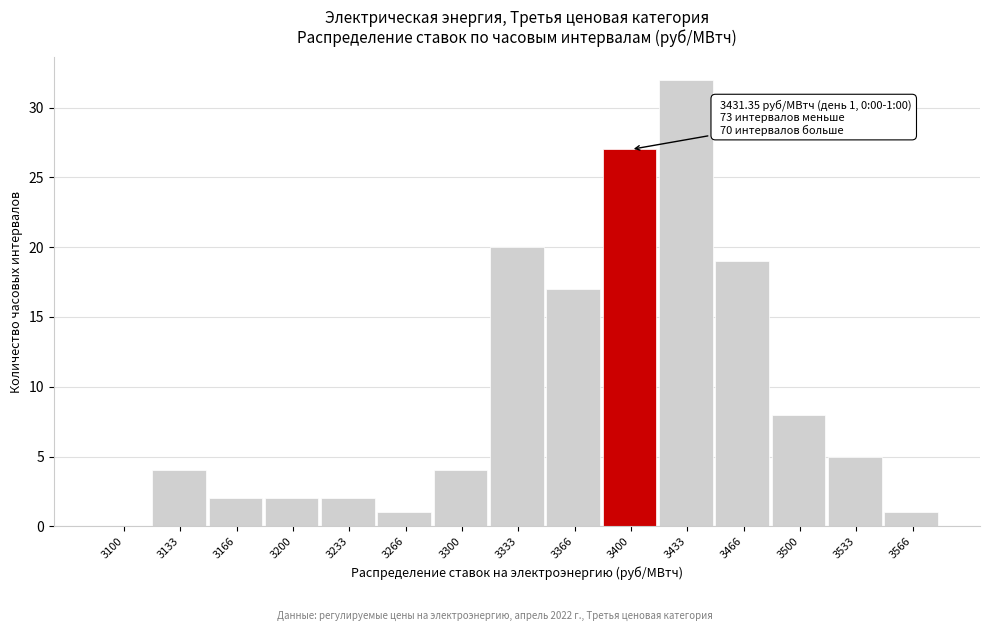

Reading left to right, extract all data points from this chart.

3100=0	3133=4	3166=2	3200=2	3233=2	3266=1	3300=4	3333=20	3366=17	3400=27	3433=32	3466=19	3500=8	3533=5	3566=1